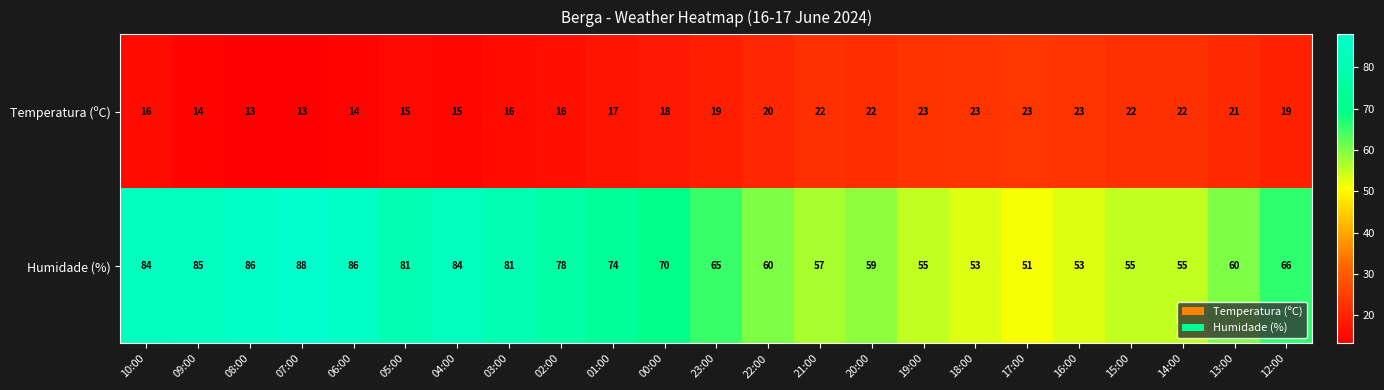

At which label does Humidade (%) first exceed 66?

10:00